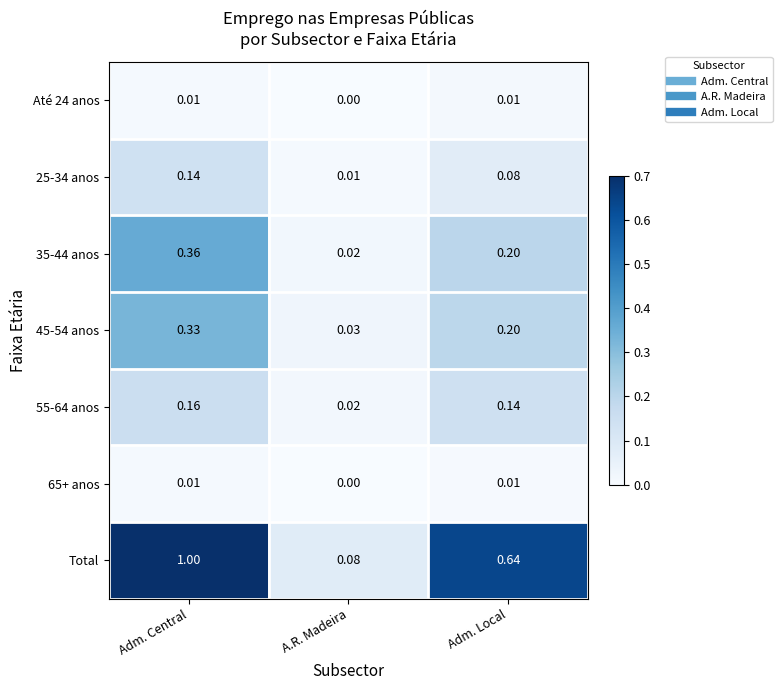

Which category has the highest value across all series?

Adm. Central